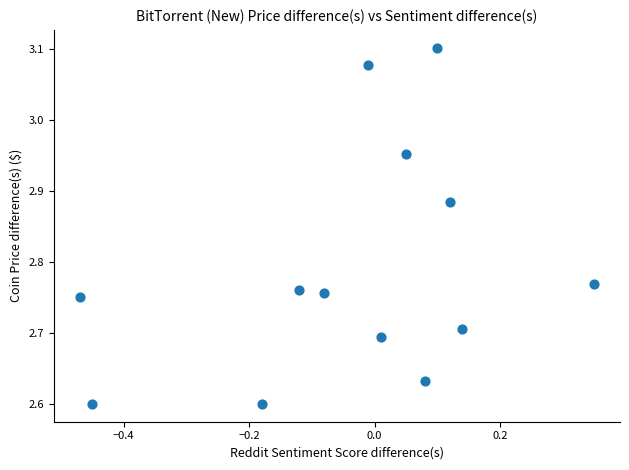

What is the range of X values (max minus min)?

0.8